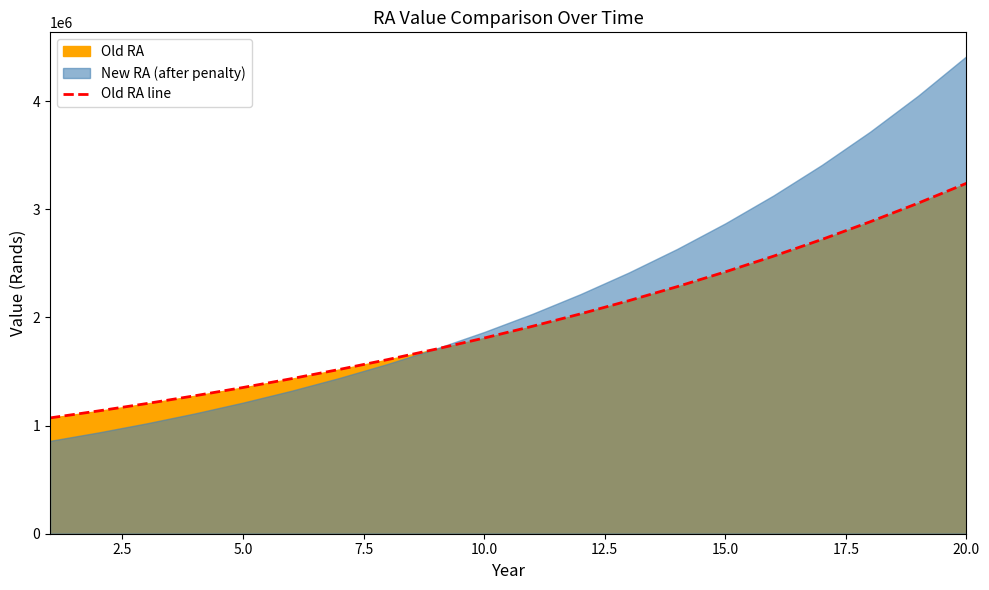

What is the lowest value of the Old RA line series?

1070865.0